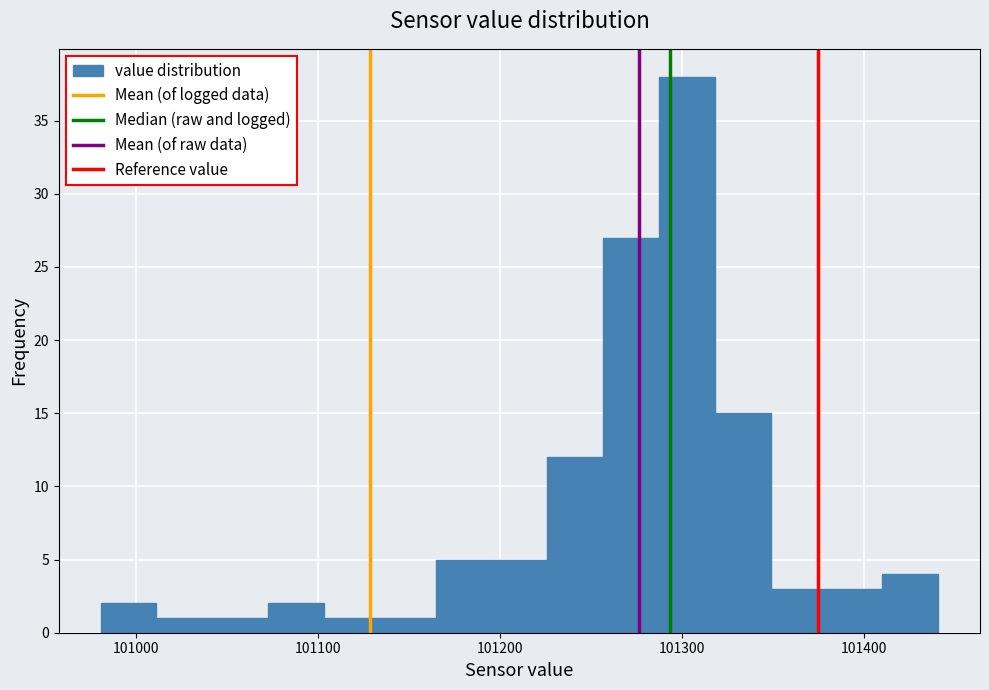

Around what value on the x-axis is the tallest bar? Give the approximate position of its centre, as read against the axis.

101300